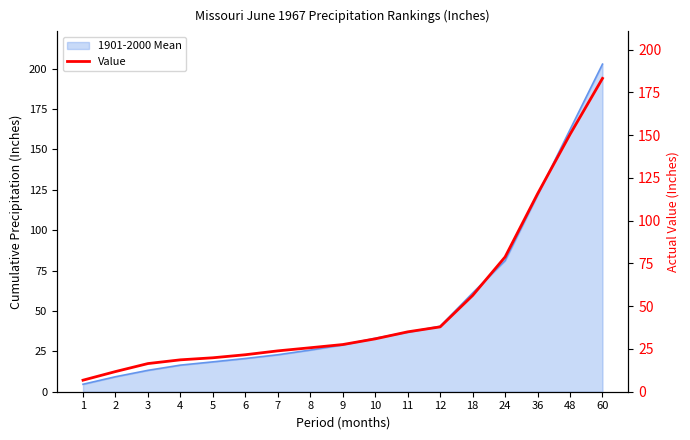

What is the difference between the values at 10 and 36?

84.8